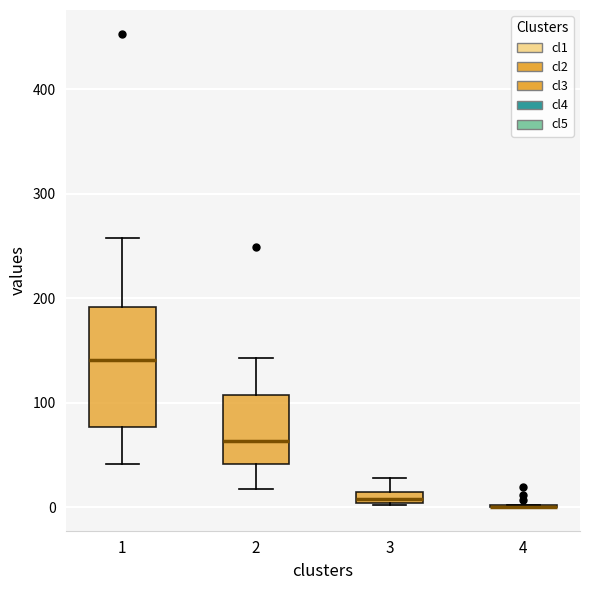

Which box is the tallest, from its lower edge to its upper edge?

1